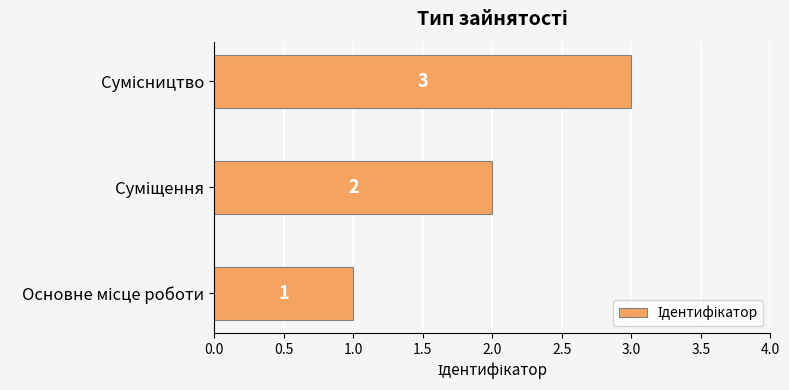

What is the maximum value shown in the chart?

3